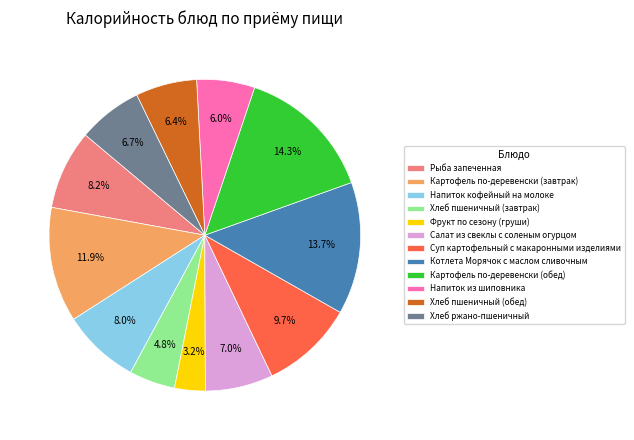

Do Рыба запеченная and Хлеб ржано-пшеничный together represent more than half of the pie?

No